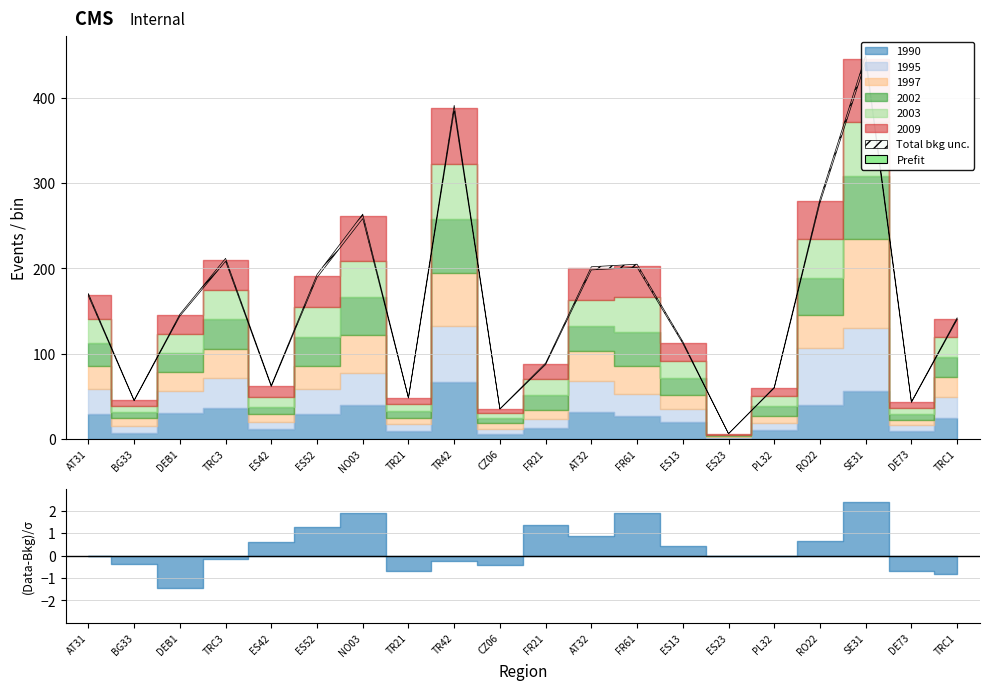

Which series ends up on top after the final intersection of 2003 and 1990?

1990